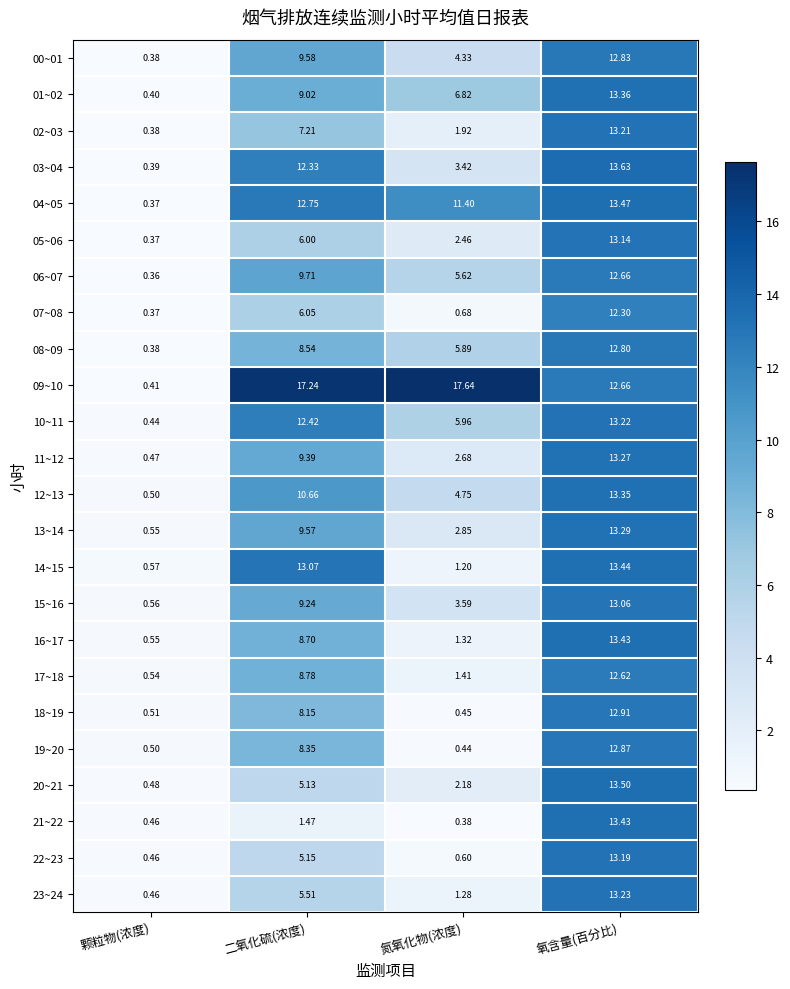

Which category has the highest value across all series?

氮氧化物(浓度)